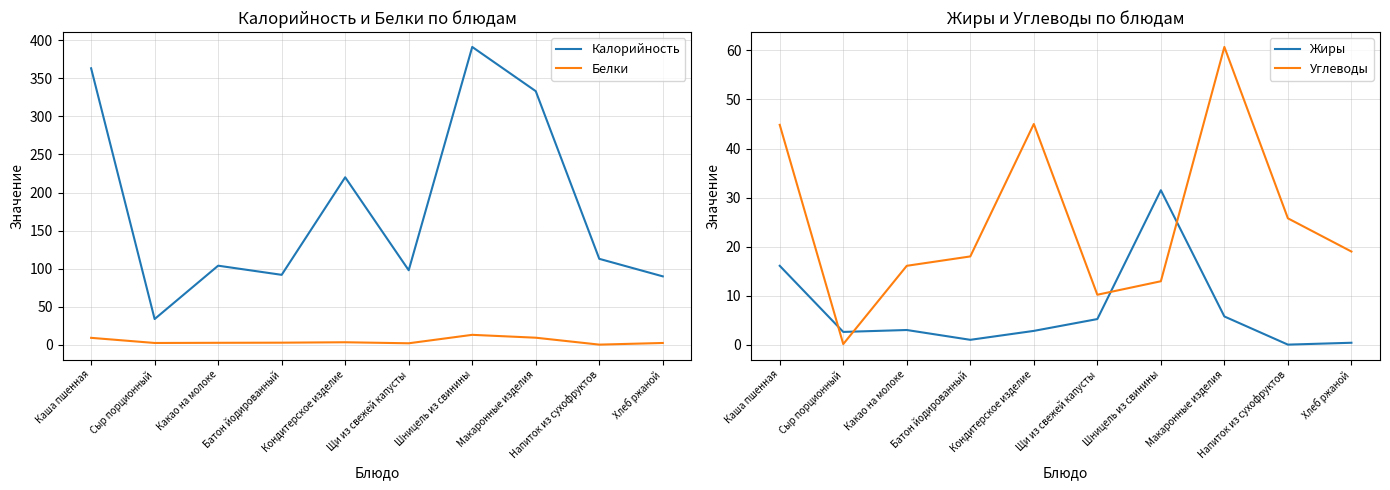

The value of Белки at Напиток из сухофруктов is 0.4. True or false?

True